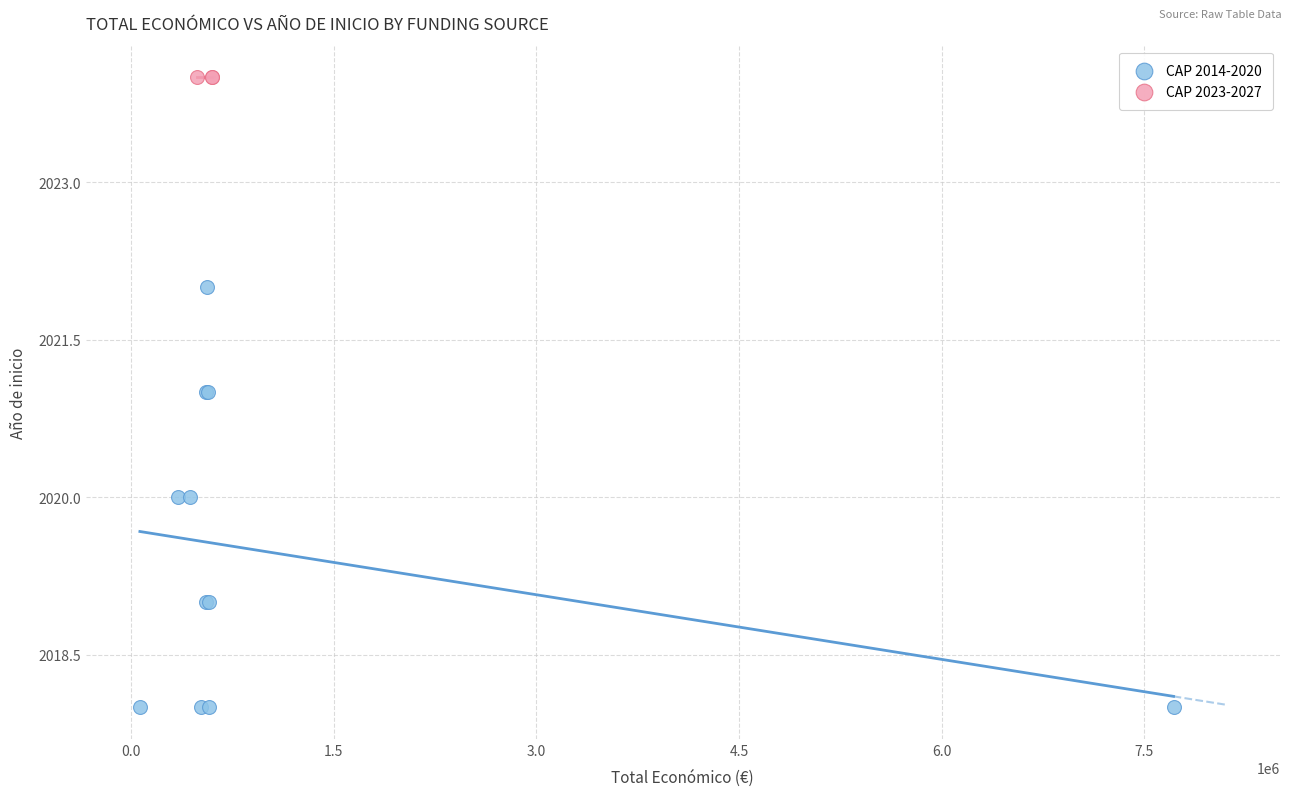

Which series reaches the minimum Y coordinate?

CAP 2014-2020